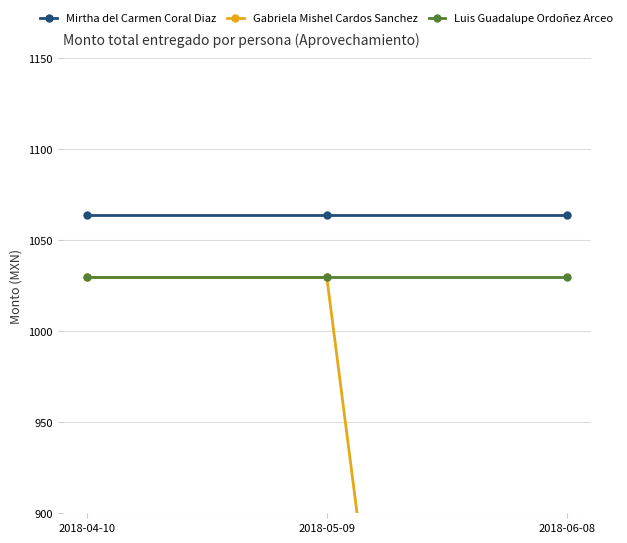

Rank the series by their maximum value, from highest to lowest.

Mirtha del Carmen Coral Diaz, Gabriela Mishel Cardos Sanchez, Luis Guadalupe Ordoñez Arceo